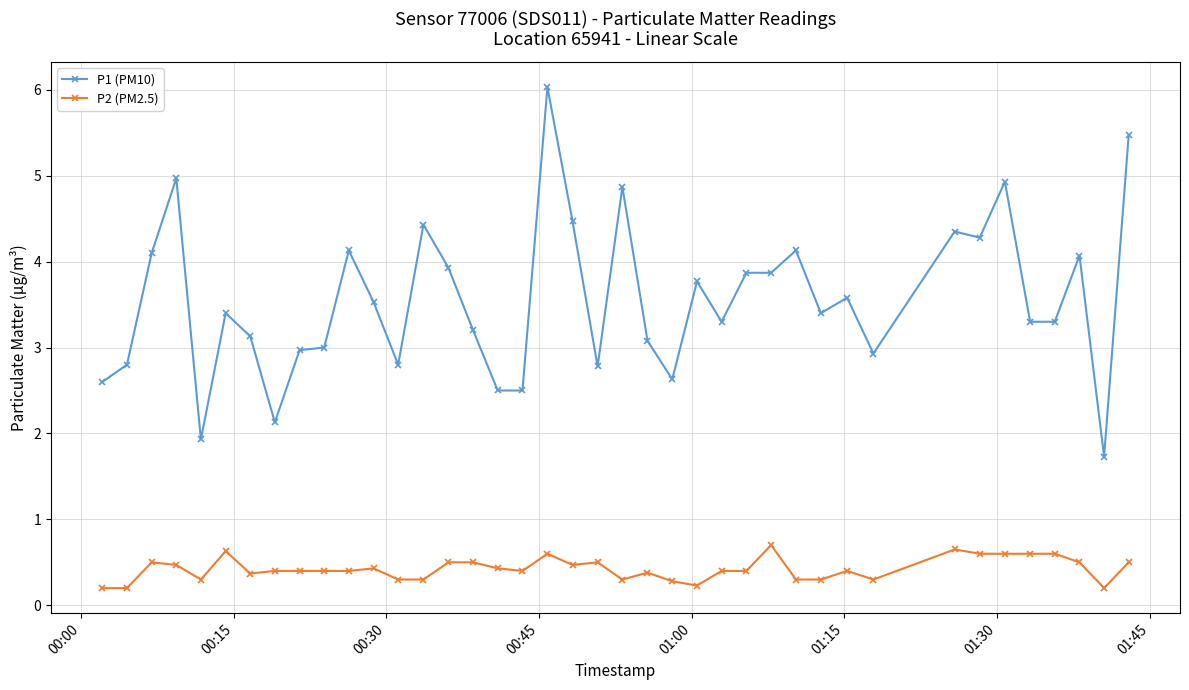

What is the value of the P2 (PM2.5) point at the 20th from the left?

0.5